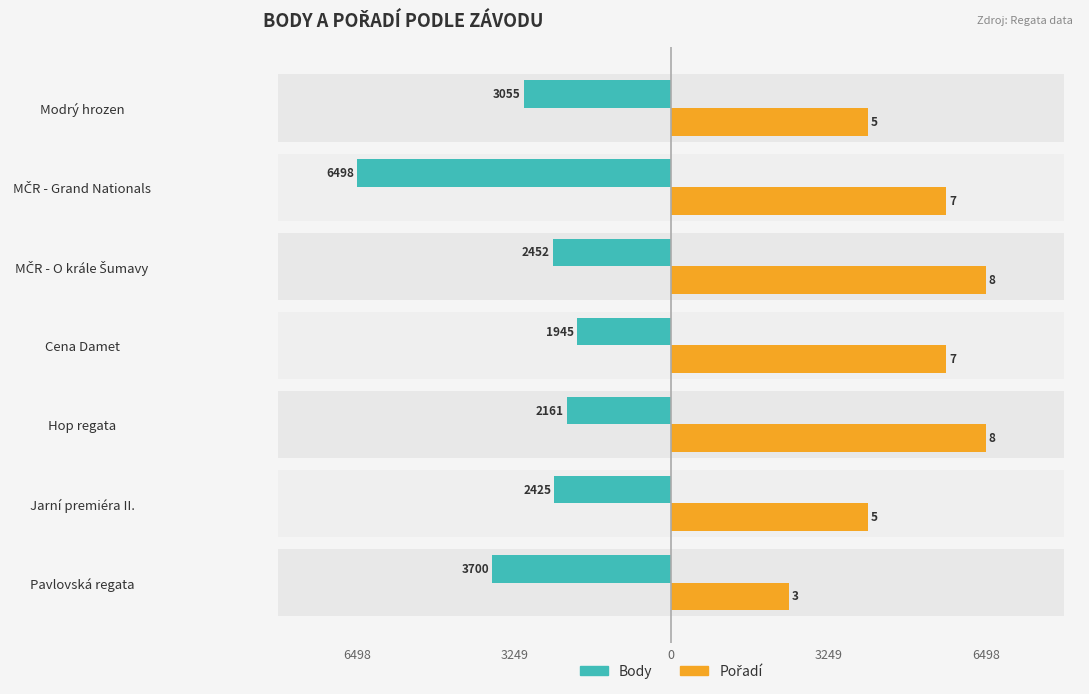

What is the average value of the Body series?

3176.6